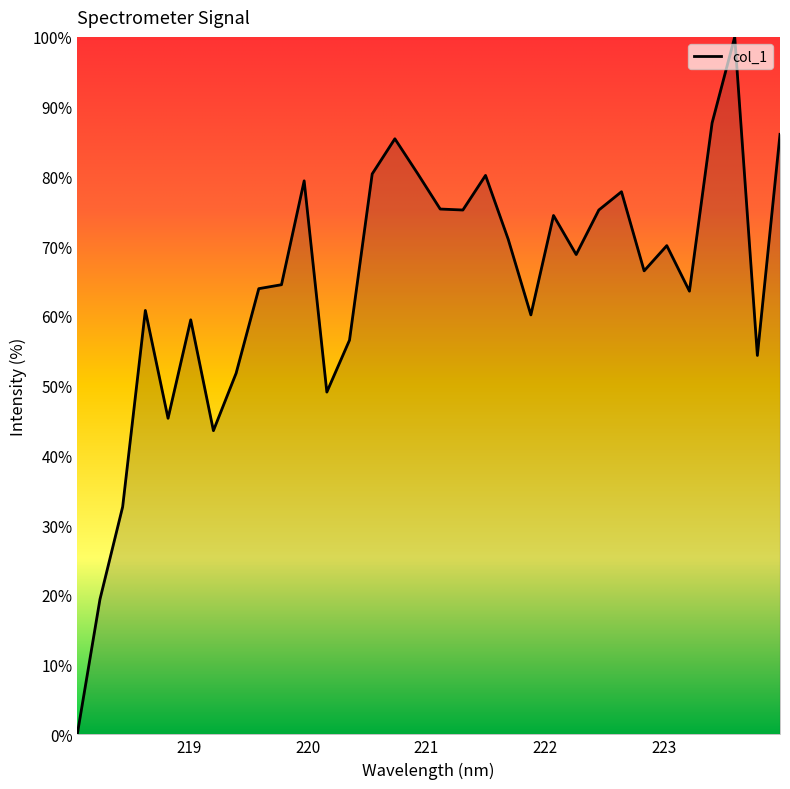

The value at 221.6902 is 112.0. True or false?

False